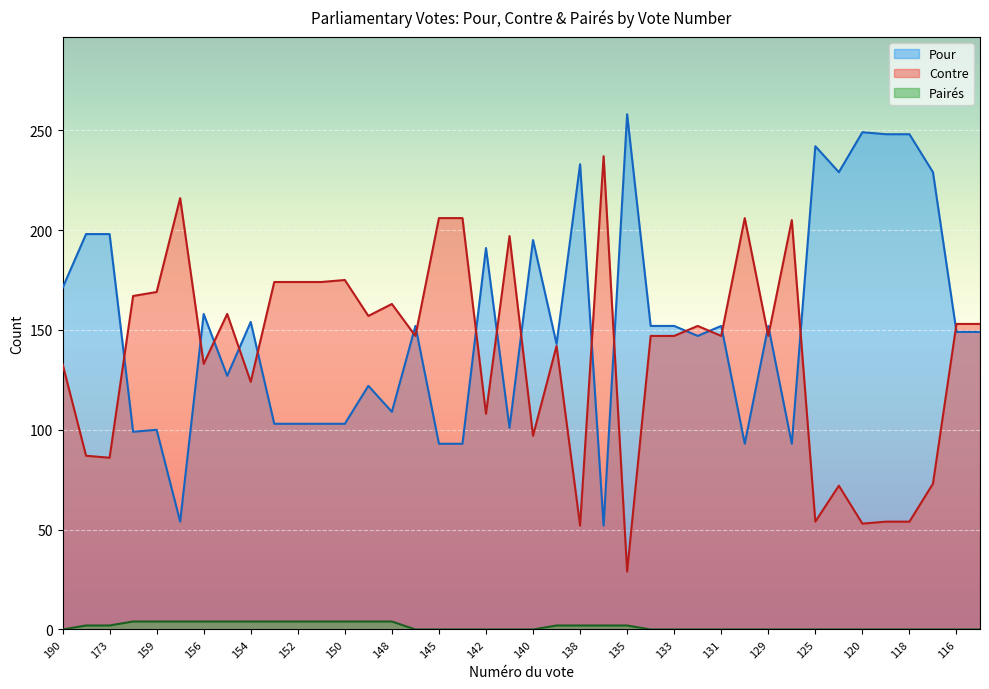

What are all the series names shown in the legend?

Pour, Contre, Pairés